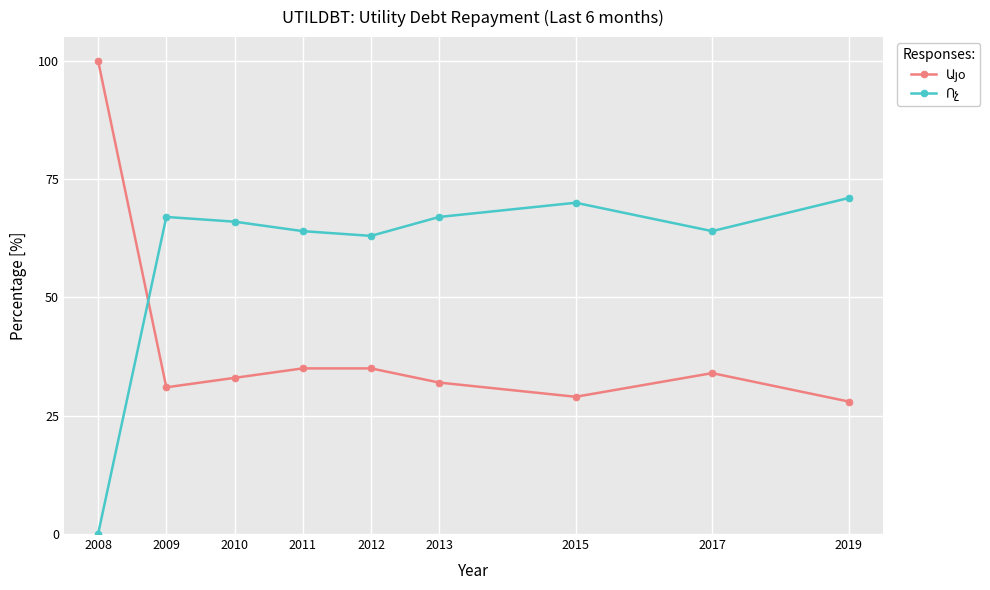

At how many categories does at least one series exceed 47?

9